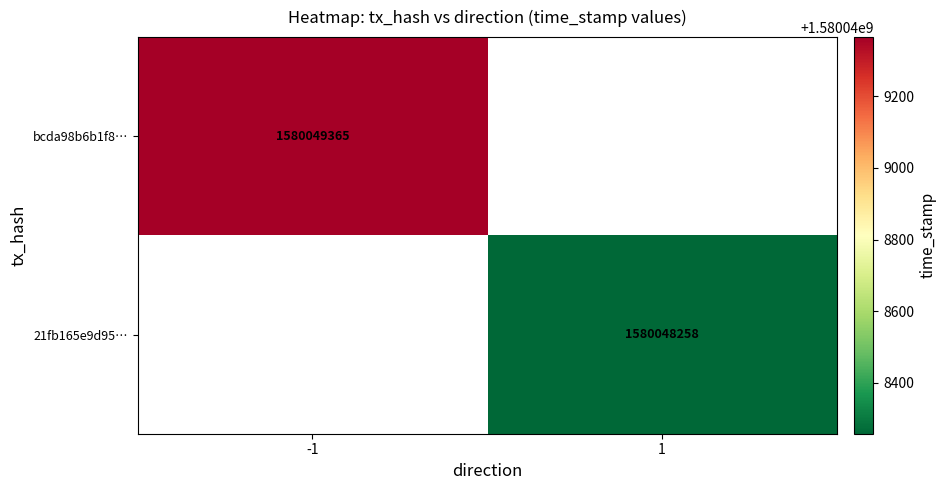

Is it true that 21fb165e9d95f73db463c1a06f2cf75921faffa equals 1580048258 at 1?

True